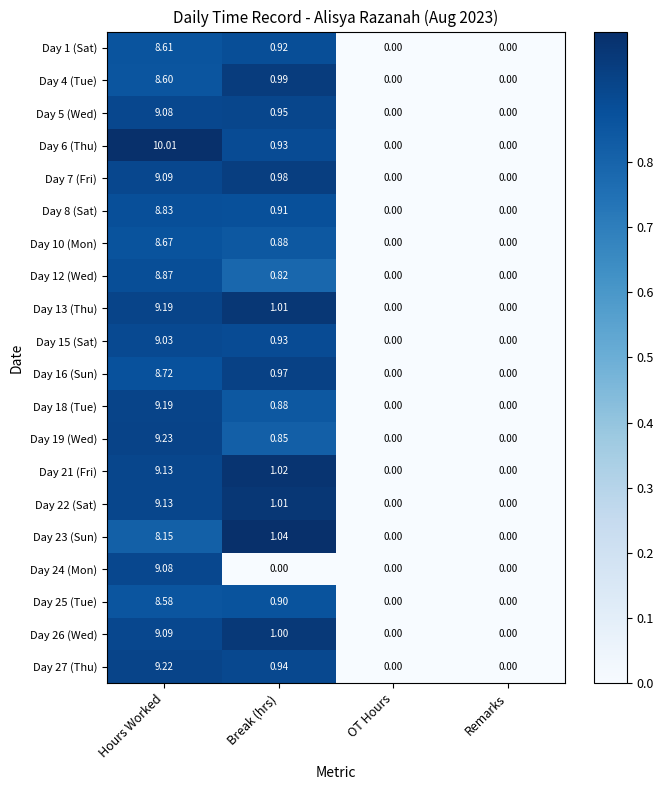

Where does the Day 21 (Fri) series first go above 1?

Hours Worked